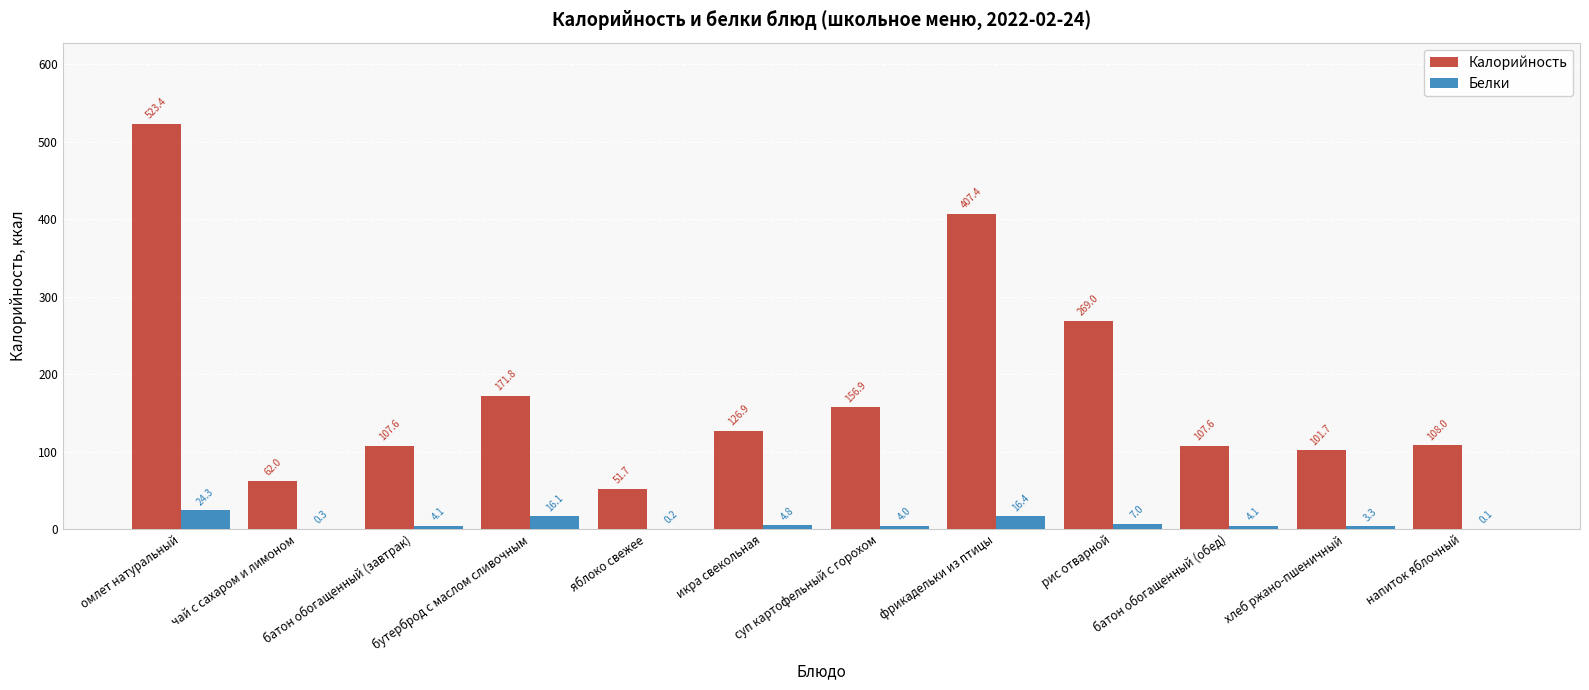

What is the sum of the Белки values at рис отварной and бутерброд с маслом сливочным?

23.1